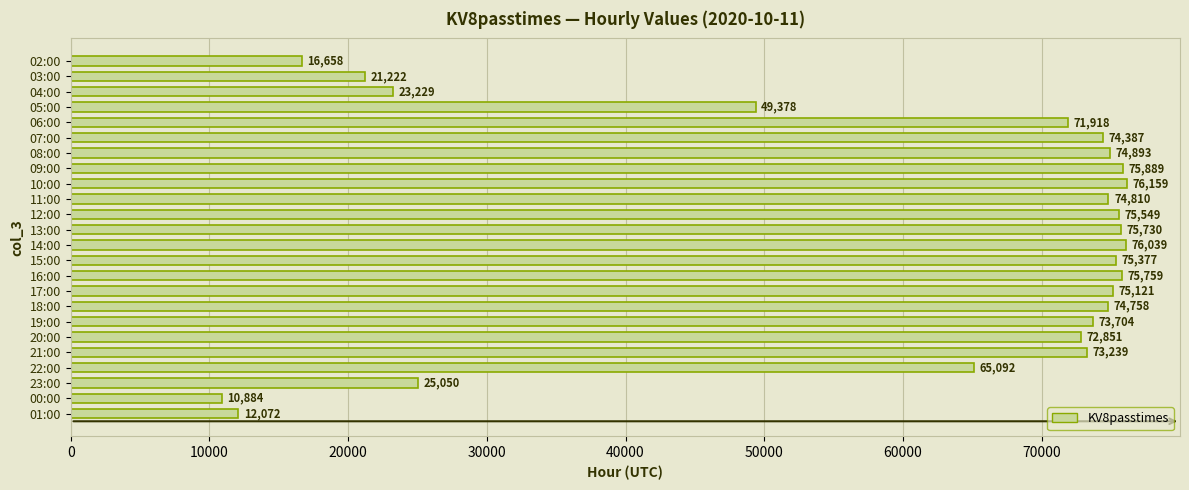

Which has a higher value, 07:00 or 08:00?

08:00